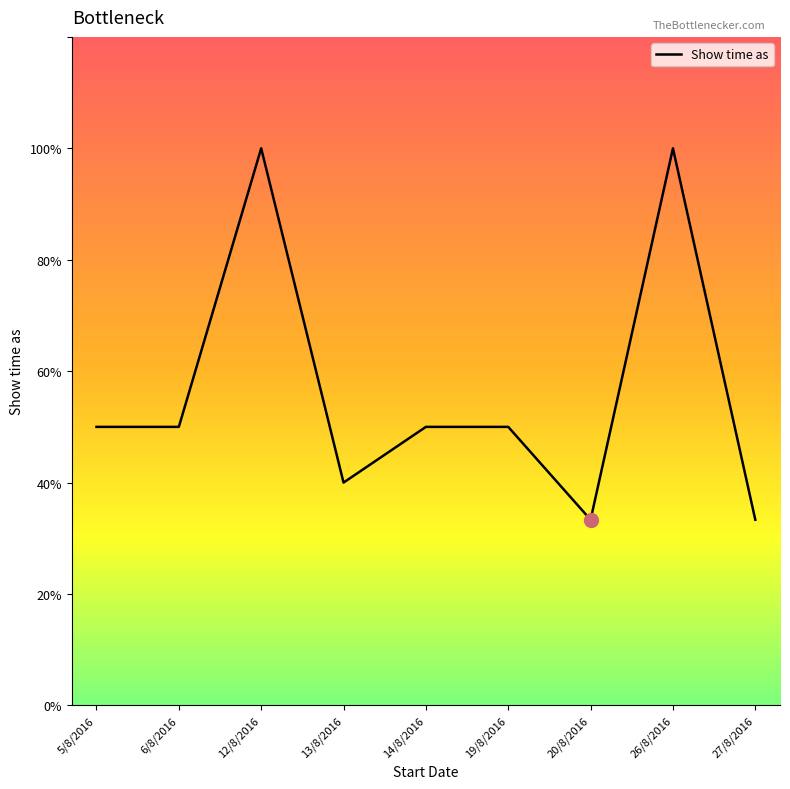

Rank the categories by value from lowest to highest.

20/8/2016, 27/8/2016, 13/8/2016, 5/8/2016, 6/8/2016, 14/8/2016, 19/8/2016, 12/8/2016, 26/8/2016